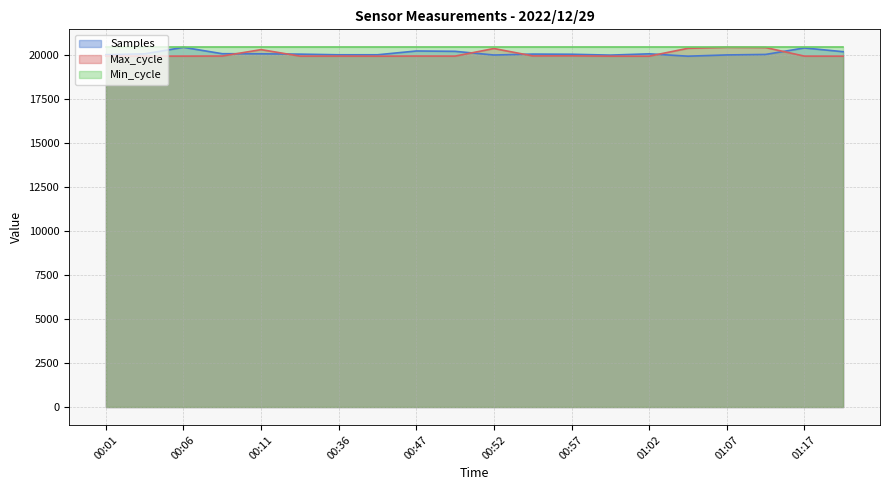

What is the total value across all series at 00:57?

60394.6